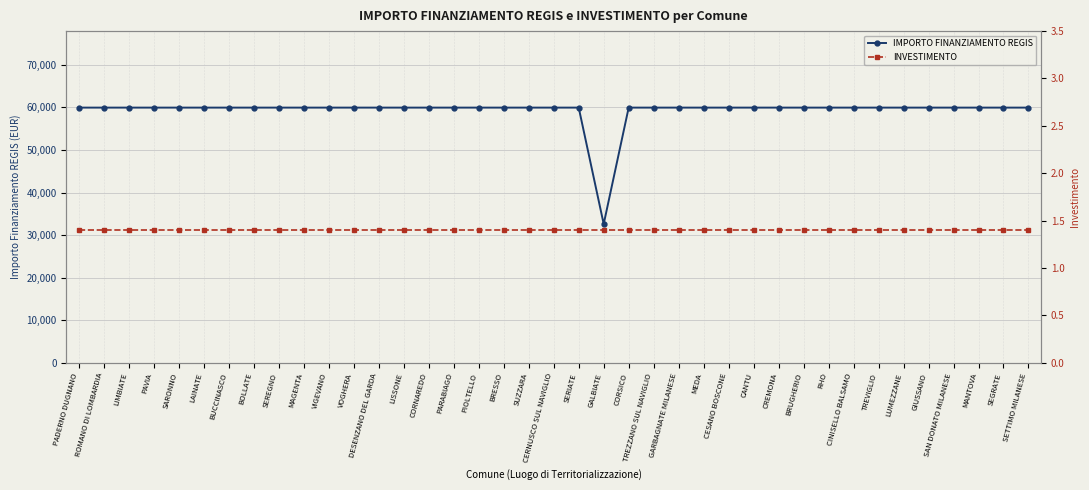

List the series in order of their peak value, lowest first.

INVESTIMENTO, IMPORTO FINANZIAMENTO REGIS